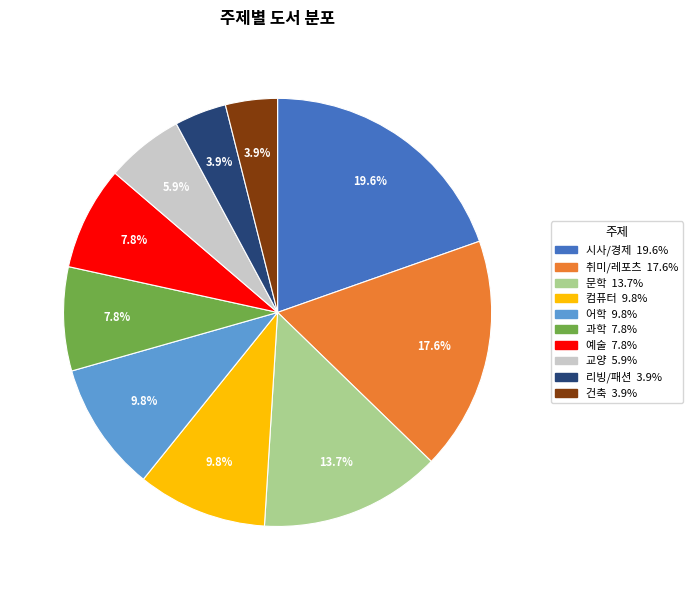

To the nearest percent, what portion does 건축 represent?

4%